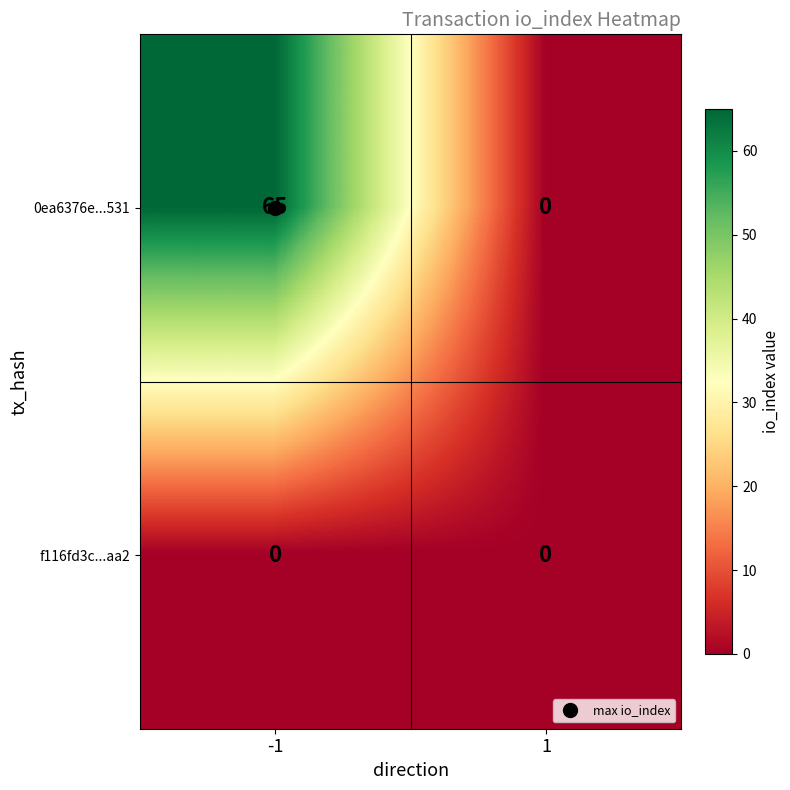

Is the value of f116fd3c...aa2 at 1 greater than the value of 0ea6376e...531 at -1?

No